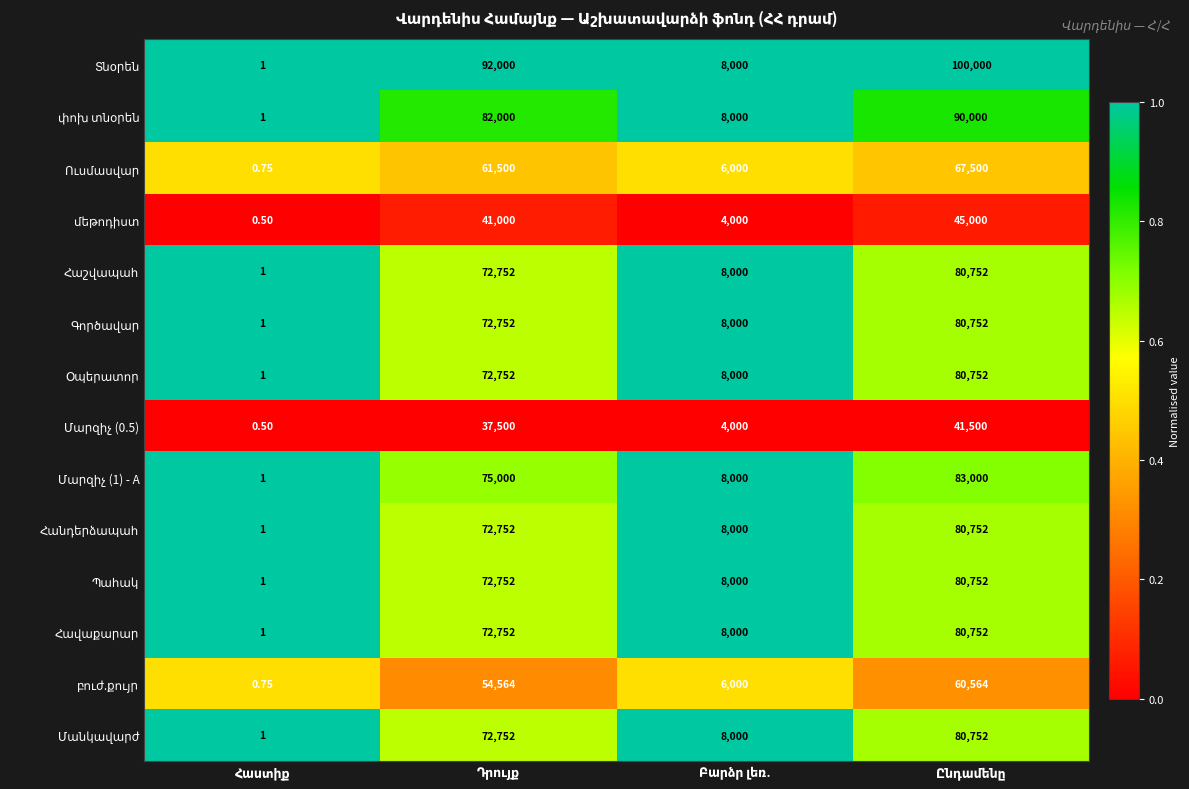

Is the value of մեթոդիստ at Դրույք greater than the value of Գործավար at Դրույք?

No